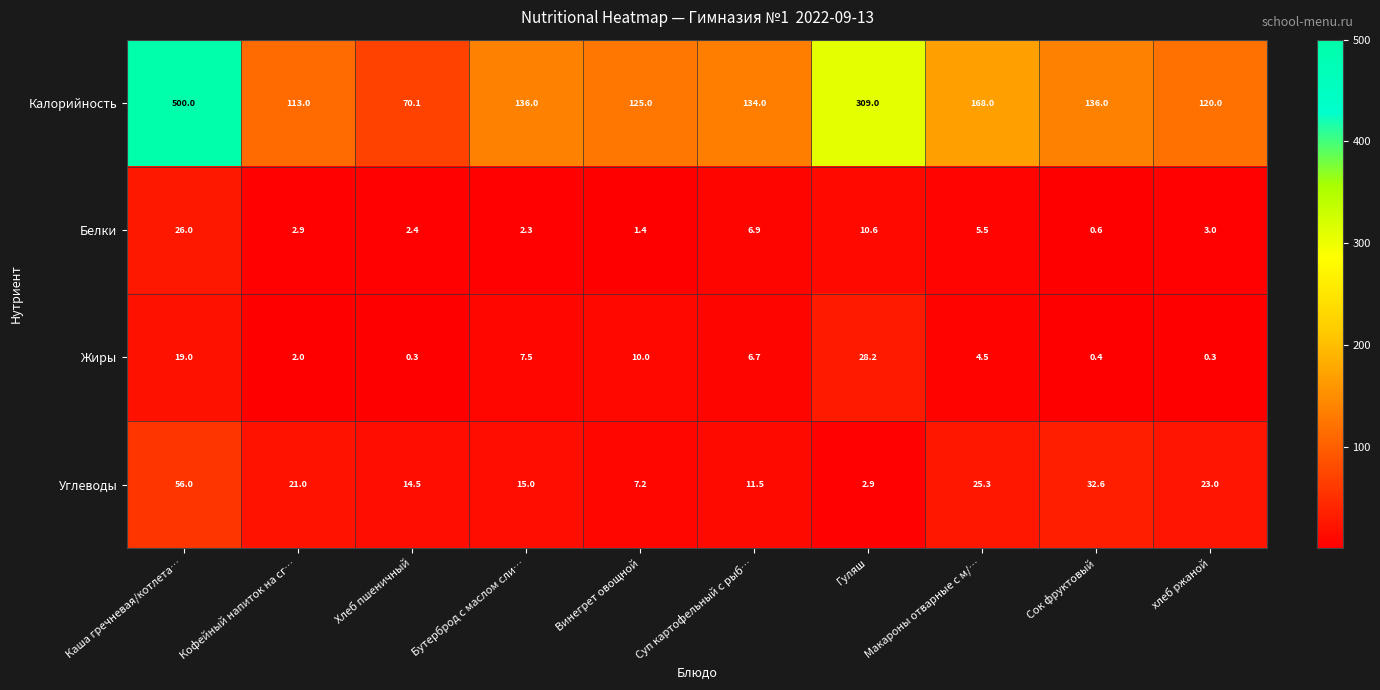

The value of Углеводы at хлеб ржаной is 10.9. True or false?

False